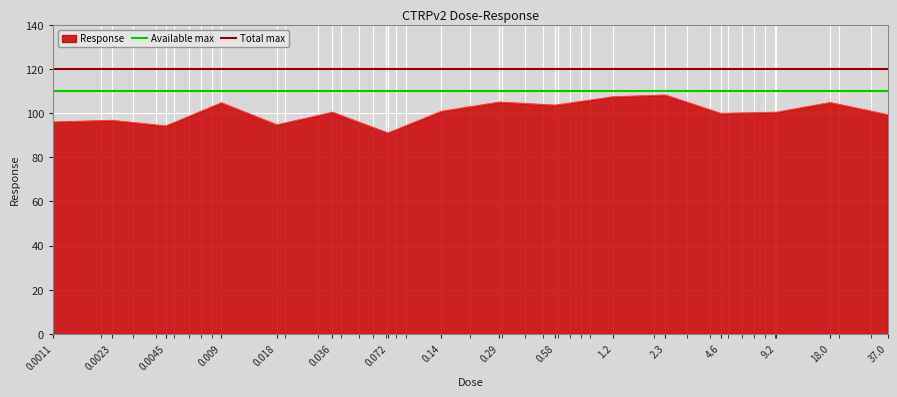

What is the highest value of the Response series?

108.2